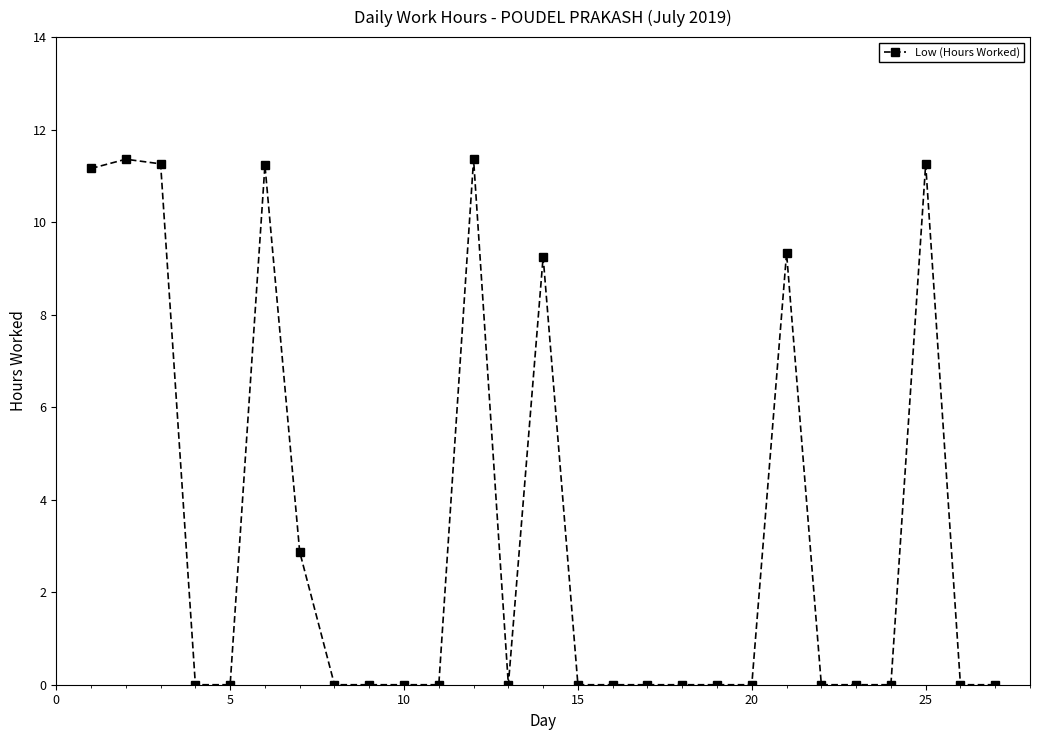

Does the chart display data point markers on the line(s)?

Yes